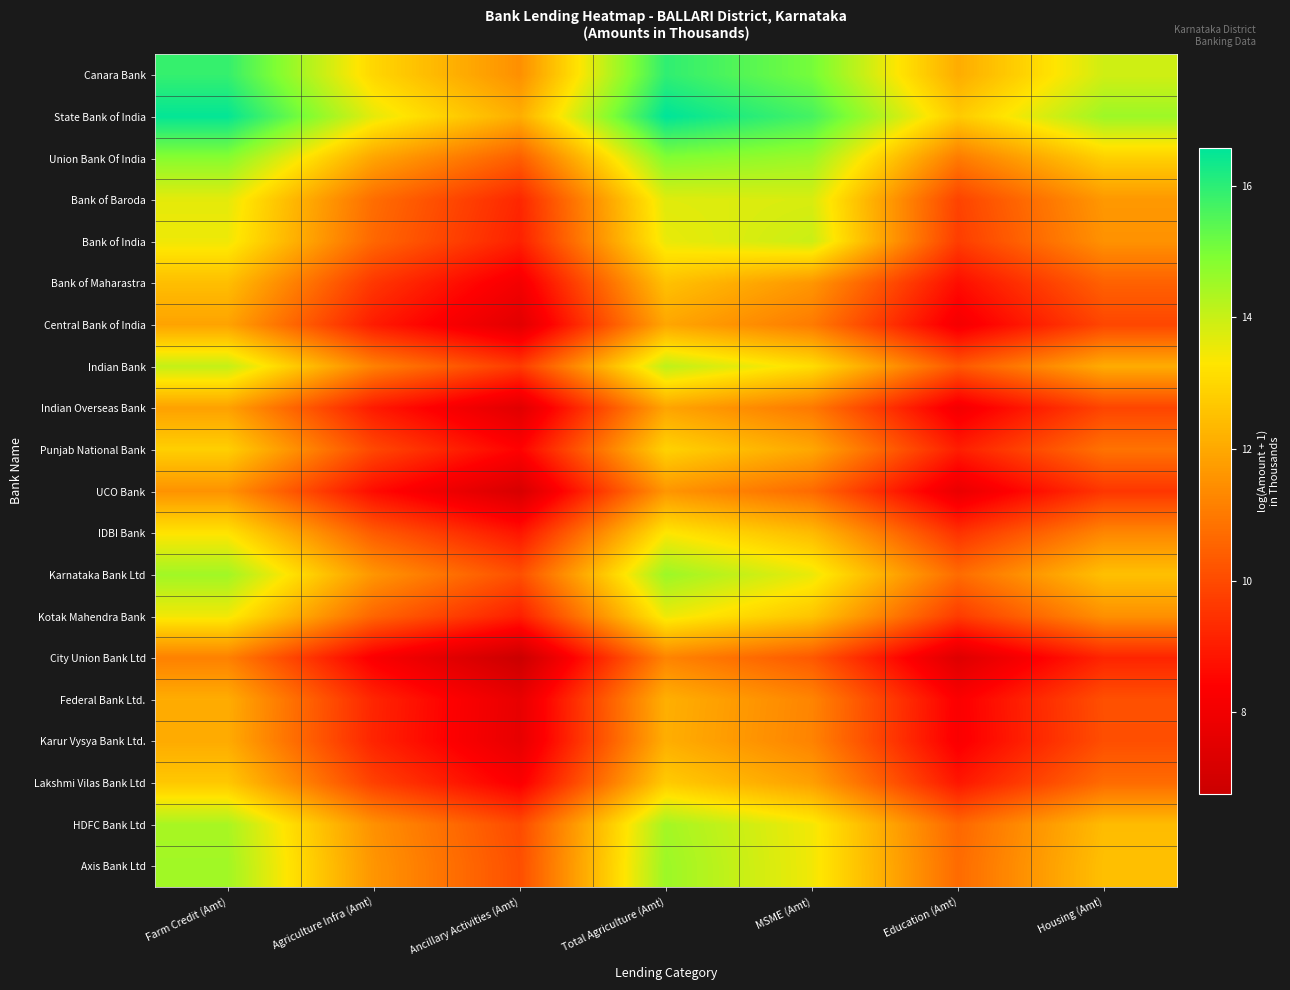

Reading left to right, extract all data points from this chart.

Canara Bank: Farm Credit (Amt)=15.9	Agriculture Infra (Amt)=13.0	Ancillary Activities (Amt)=11.5	Total Agriculture (Amt)=15.9	MSME (Amt)=15.0	Education (Amt)=12.1	Housing (Amt)=13.9
State Bank of India: Farm Credit (Amt)=16.5	Agriculture Infra (Amt)=13.6	Ancillary Activities (Amt)=12.1	Total Agriculture (Amt)=16.6	MSME (Amt)=15.7	Education (Amt)=12.7	Housing (Amt)=14.5
Union Bank Of India: Farm Credit (Amt)=14.8	Agriculture Infra (Amt)=11.9	Ancillary Activities (Amt)=10.4	Total Agriculture (Amt)=14.9	MSME (Amt)=14.5	Education (Amt)=11.0	Housing (Amt)=12.8
Bank of Baroda: Farm Credit (Amt)=13.6	Agriculture Infra (Amt)=10.7	Ancillary Activities (Amt)=9.2	Total Agriculture (Amt)=13.7	MSME (Amt)=13.8	Education (Amt)=9.8	Housing (Amt)=11.7
Bank of India: Farm Credit (Amt)=13.5	Agriculture Infra (Amt)=10.6	Ancillary Activities (Amt)=9.1	Total Agriculture (Amt)=13.6	MSME (Amt)=14.0	Education (Amt)=9.7	Housing (Amt)=11.5
Bank of Maharastra: Farm Credit (Amt)=12.5	Agriculture Infra (Amt)=9.6	Ancillary Activities (Amt)=8.1	Total Agriculture (Amt)=12.5	MSME (Amt)=11.6	Education (Amt)=8.7	Housing (Amt)=10.5
Central Bank of India: Farm Credit (Amt)=11.9	Agriculture Infra (Amt)=9.0	Ancillary Activities (Amt)=7.5	Total Agriculture (Amt)=12.0	MSME (Amt)=11.0	Education (Amt)=8.1	Housing (Amt)=9.9
Indian Bank: Farm Credit (Amt)=14.1	Agriculture Infra (Amt)=11.2	Ancillary Activities (Amt)=9.7	Total Agriculture (Amt)=14.1	MSME (Amt)=13.1	Education (Amt)=10.3	Housing (Amt)=12.1
Indian Overseas Bank: Farm Credit (Amt)=11.9	Agriculture Infra (Amt)=9.0	Ancillary Activities (Amt)=7.5	Total Agriculture (Amt)=11.9	MSME (Amt)=11.0	Education (Amt)=8.1	Housing (Amt)=9.9
Punjab National Bank: Farm Credit (Amt)=12.8	Agriculture Infra (Amt)=9.9	Ancillary Activities (Amt)=8.4	Total Agriculture (Amt)=12.9	MSME (Amt)=12.0	Education (Amt)=9.0	Housing (Amt)=10.9
UCO Bank: Farm Credit (Amt)=11.5	Agriculture Infra (Amt)=8.6	Ancillary Activities (Amt)=7.1	Total Agriculture (Amt)=11.6	MSME (Amt)=10.7	Education (Amt)=7.8	Housing (Amt)=9.6
IDBI Bank: Farm Credit (Amt)=13.3	Agriculture Infra (Amt)=10.4	Ancillary Activities (Amt)=8.9	Total Agriculture (Amt)=13.3	MSME (Amt)=12.4	Education (Amt)=9.5	Housing (Amt)=11.3
Karnataka Bank Ltd: Farm Credit (Amt)=14.5	Agriculture Infra (Amt)=11.6	Ancillary Activities (Amt)=10.1	Total Agriculture (Amt)=14.6	MSME (Amt)=13.6	Education (Amt)=10.7	Housing (Amt)=12.5
Kotak Mahendra Bank: Farm Credit (Amt)=13.5	Agriculture Infra (Amt)=10.6	Ancillary Activities (Amt)=9.1	Total Agriculture (Amt)=13.5	MSME (Amt)=12.6	Education (Amt)=9.7	Housing (Amt)=11.5
City Union Bank Ltd: Farm Credit (Amt)=11.2	Agriculture Infra (Amt)=8.3	Ancillary Activities (Amt)=6.8	Total Agriculture (Amt)=11.2	MSME (Amt)=10.3	Education (Amt)=7.4	Housing (Amt)=9.2
Federal Bank Ltd.: Farm Credit (Amt)=12.1	Agriculture Infra (Amt)=9.2	Ancillary Activities (Amt)=7.7	Total Agriculture (Amt)=12.2	MSME (Amt)=11.2	Education (Amt)=8.3	Housing (Amt)=10.1
Karur Vysya Bank Ltd.: Farm Credit (Amt)=12.1	Agriculture Infra (Amt)=9.2	Ancillary Activities (Amt)=7.7	Total Agriculture (Amt)=12.1	MSME (Amt)=11.2	Education (Amt)=8.3	Housing (Amt)=10.1
Lakshmi Vilas Bank Ltd: Farm Credit (Amt)=12.7	Agriculture Infra (Amt)=9.8	Ancillary Activities (Amt)=8.3	Total Agriculture (Amt)=12.7	MSME (Amt)=11.8	Education (Amt)=8.9	Housing (Amt)=10.7
HDFC Bank Ltd: Farm Credit (Amt)=14.4	Agriculture Infra (Amt)=11.5	Ancillary Activities (Amt)=10.0	Total Agriculture (Amt)=14.5	MSME (Amt)=13.5	Education (Amt)=10.6	Housing (Amt)=12.4
Axis Bank Ltd: Farm Credit (Amt)=14.5	Agriculture Infra (Amt)=11.6	Ancillary Activities (Amt)=10.1	Total Agriculture (Amt)=14.5	MSME (Amt)=13.5	Education (Amt)=10.7	Housing (Amt)=12.5